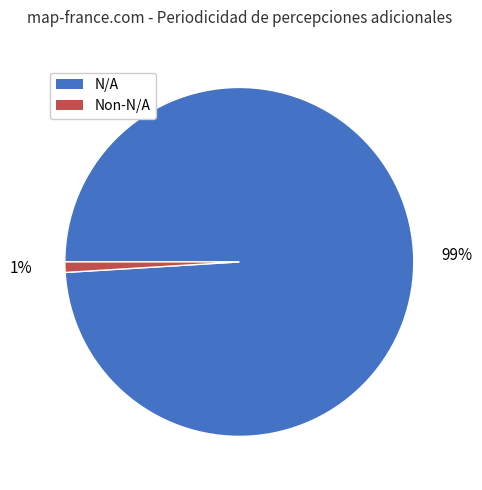

To the nearest percent, what is the difference between the largest and smallest slice percentages?

98%